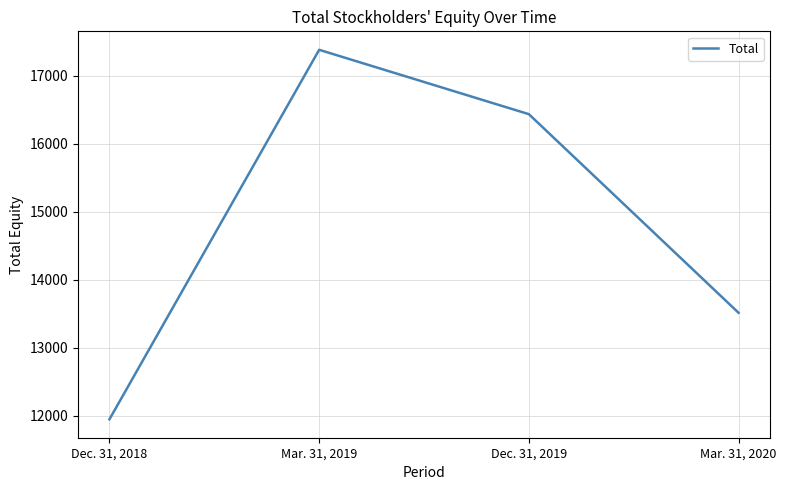

Count the values in the range 13516 to 17381.

3